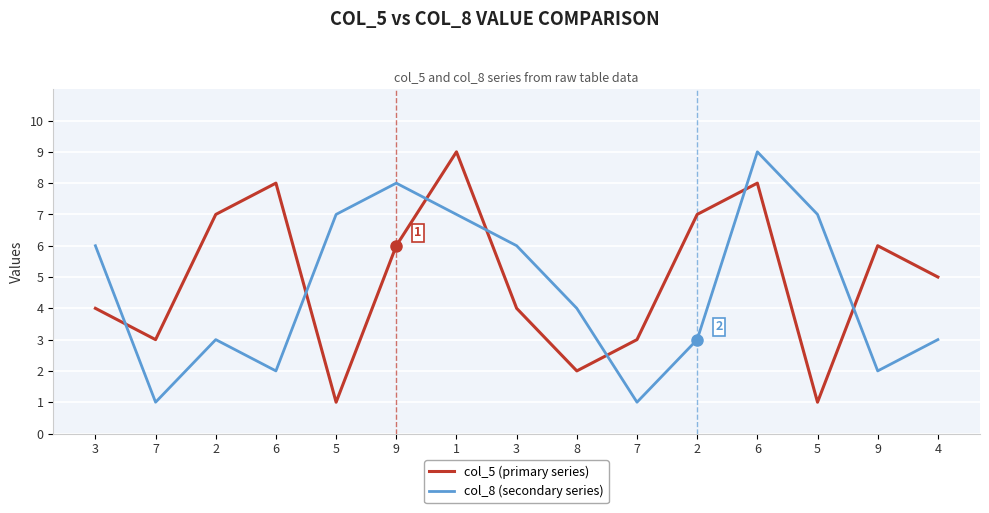

Reading left to right, extract all data points from this chart.

col_5 (primary series): 3=4	7=3	2=7	6=8	5=1	9=6	1=9	3=4	8=2	7=3	2=7	6=8	5=1	9=6	4=5
col_8 (secondary series): 3=6	7=1	2=3	6=2	5=7	9=8	1=7	3=6	8=4	7=1	2=3	6=9	5=7	9=2	4=3